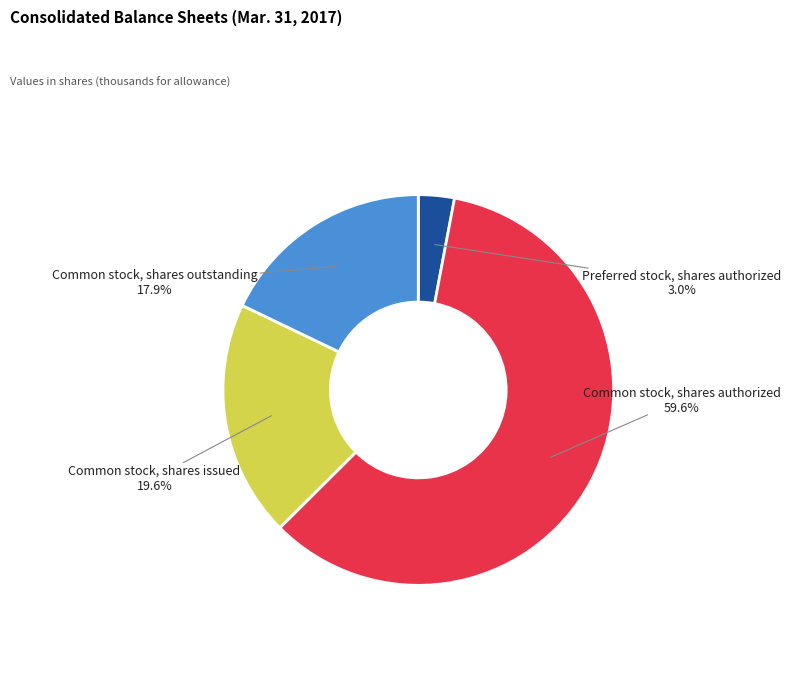

Does any single category account for the majority?

Yes